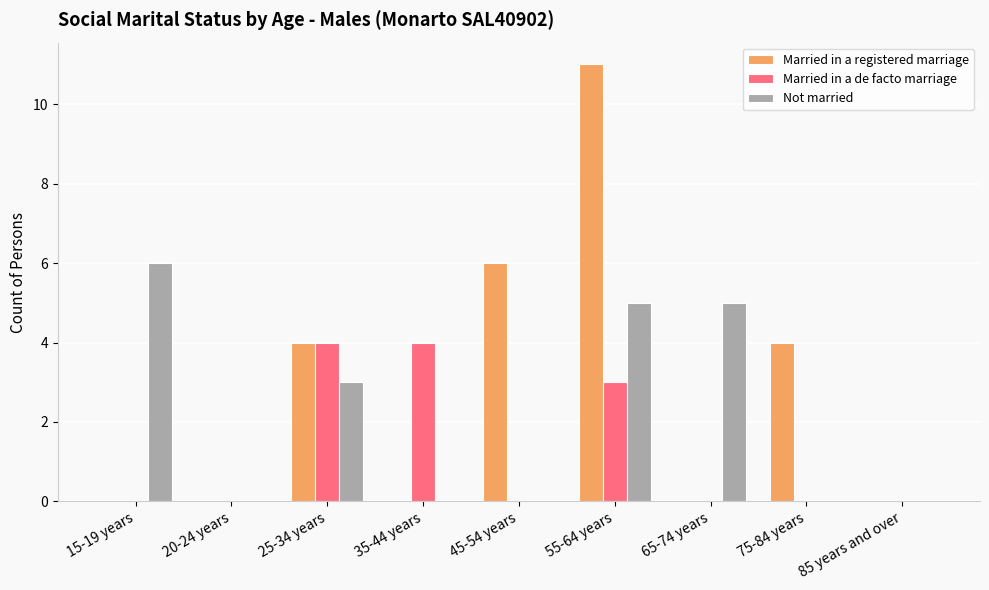

How many series are shown in this chart?

3